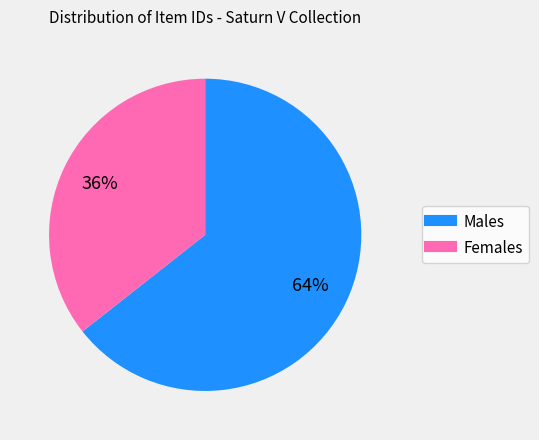

Is there any slice that represents more than half of the pie?

Yes